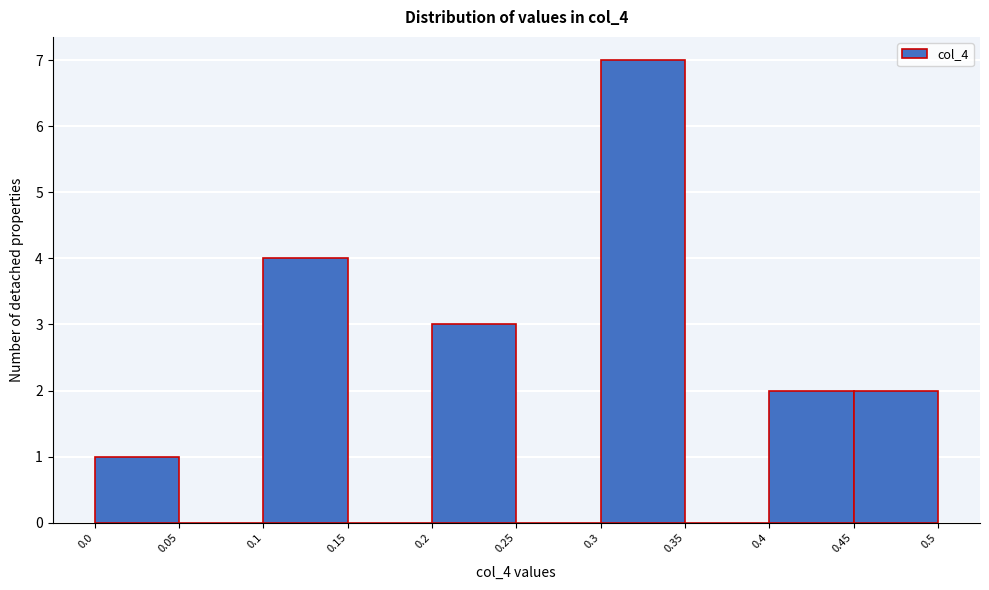

Reading left to right, transcribe this chart: for each bar, give the range it covers on the x-axis and its height. The values are not printed on the chart, so give them approximately, as read against the axis.

0.0 to 0.05: 1
0.05 to 0.1: 0
0.1 to 0.15: 4
0.15 to 0.2: 0
0.2 to 0.25: 3
0.25 to 0.3: 0
0.3 to 0.35: 7
0.35 to 0.4: 0
0.4 to 0.45: 2
0.45 to 0.5: 2